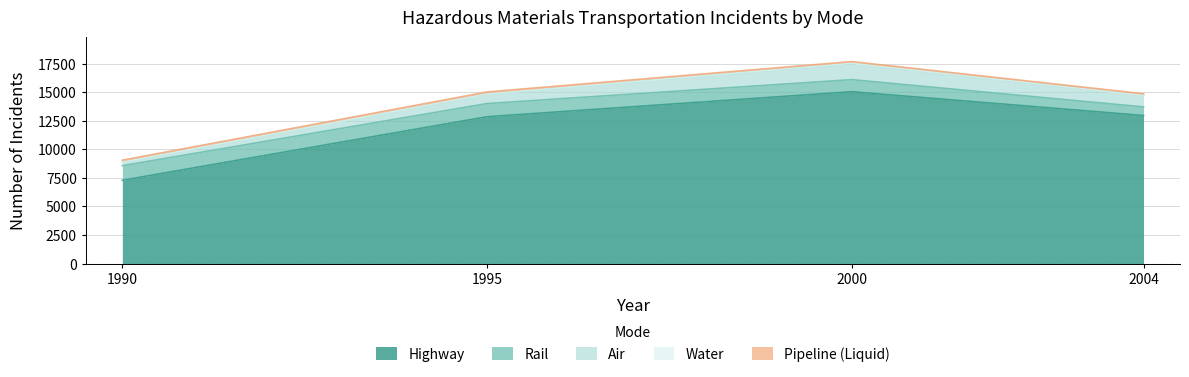

What is the maximum value for Rail?

1279